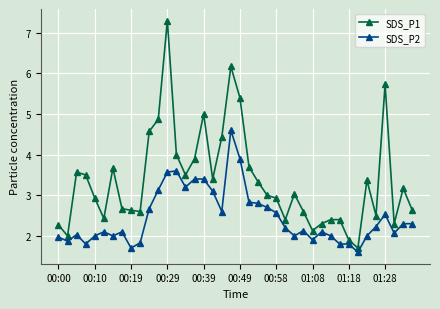

What is the minimum value shown in the chart?

1.6